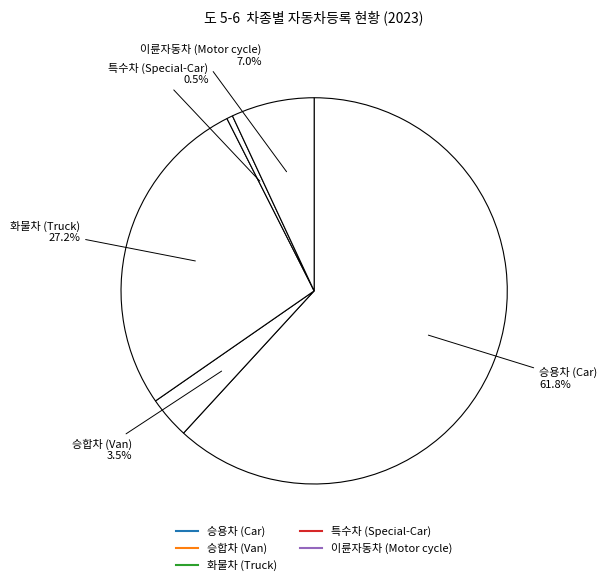

Rank the categories by value from highest to lowest.

승용차 (Car), 화물차 (Truck), 이륜자동차 (Motor cycle), 승합차 (Van), 특수차 (Special-Car)